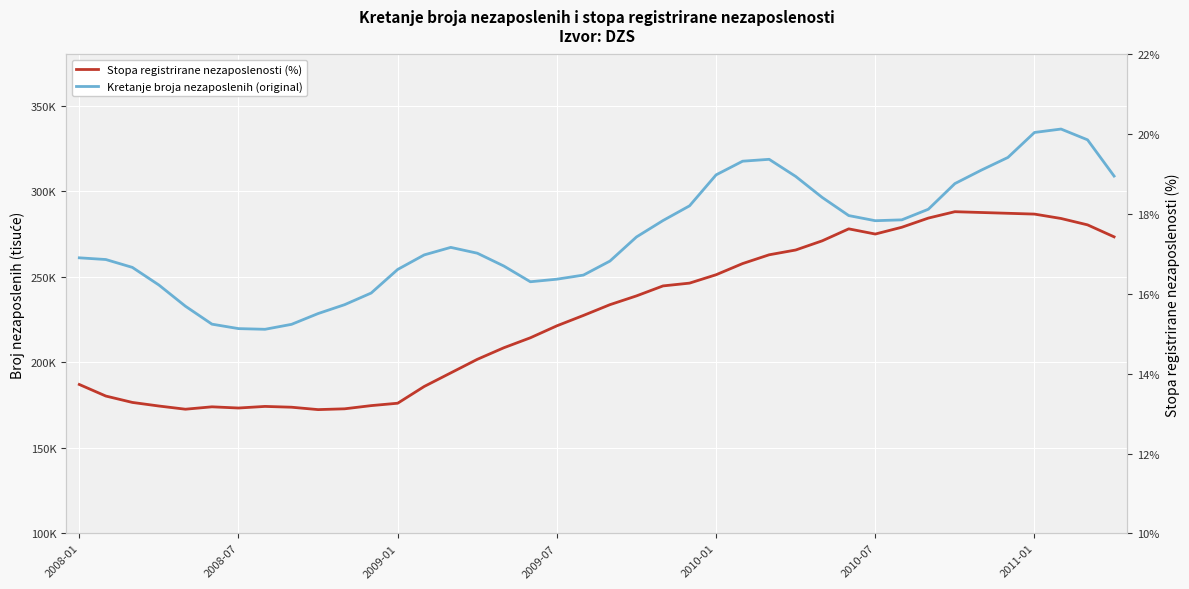

How many values in the Kretanje broja nezaposlenih (original) series exceed 267?

20